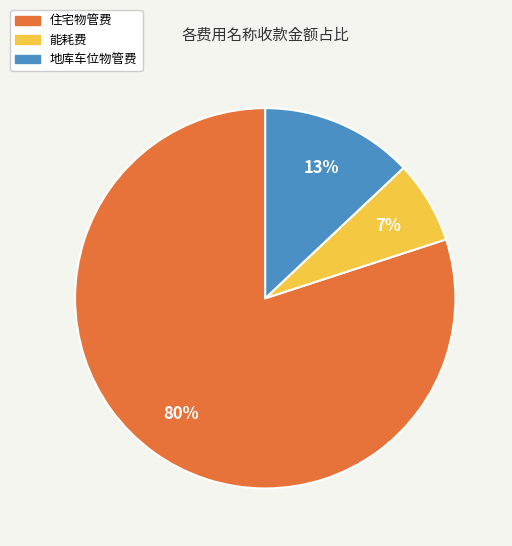

Does any single category account for the majority?

Yes